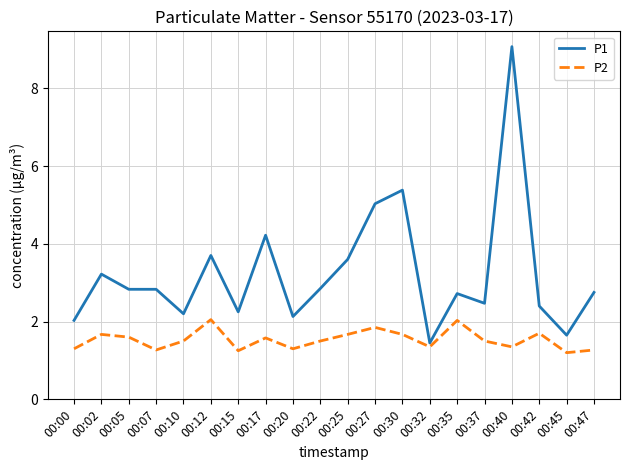

List the series in order of their peak value, lowest first.

P2, P1